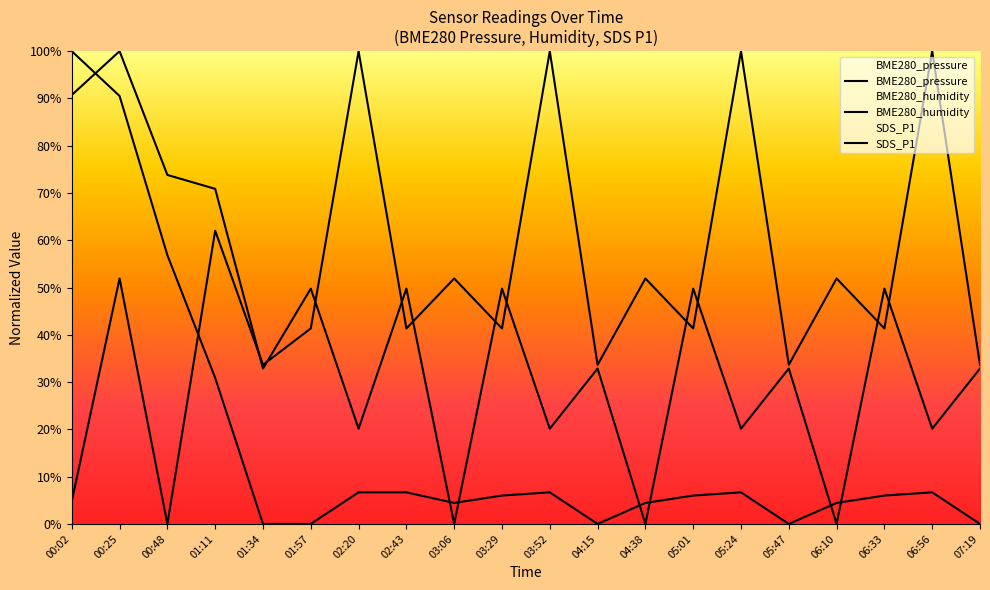

Which series has the largest total across all categories?

BME280_humidity